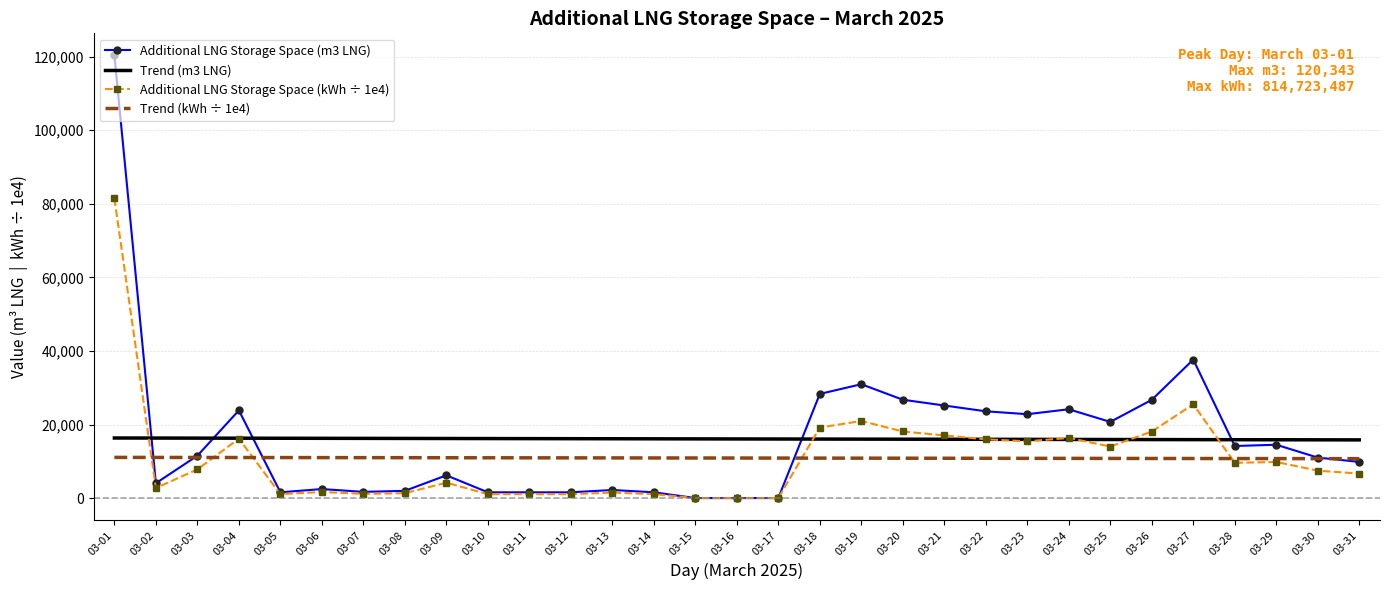

Is the value of Additional LNG Storage Space (m3 LNG) at 03-23 greater than the value of Additional LNG Storage Space (kWh ÷ 1e4) at 03-26?

Yes